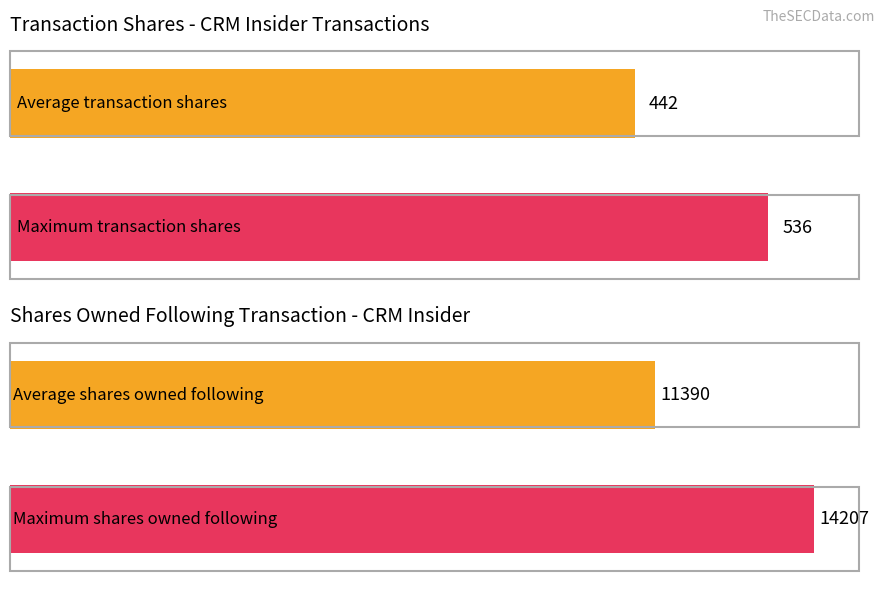

Rank the series by their maximum value, from lowest to highest.

transactionShares, sharesOwnedFollowingTransaction